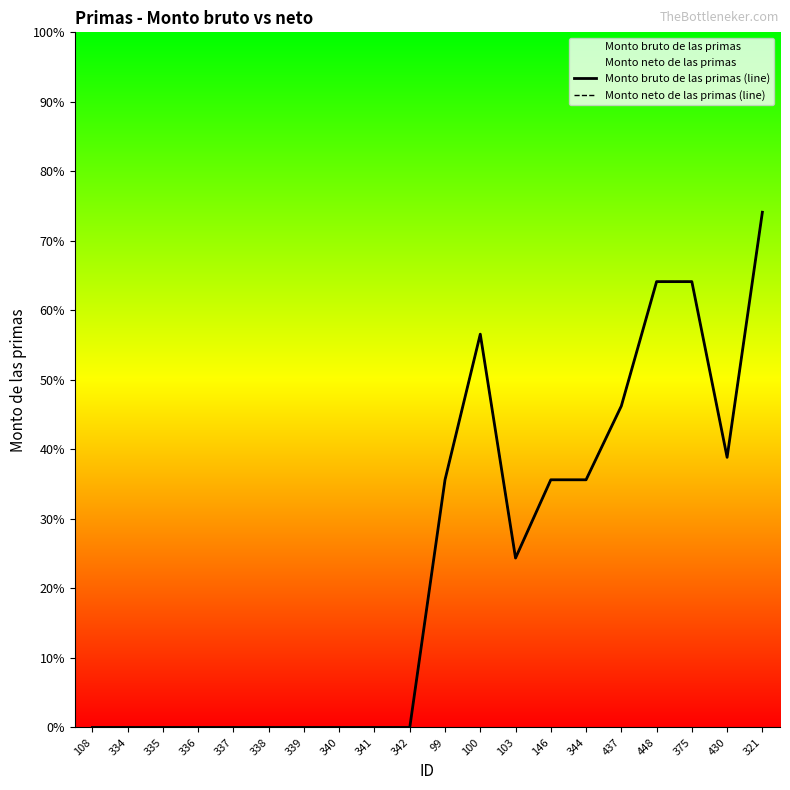

What is the label of the 9th point from the right?

100